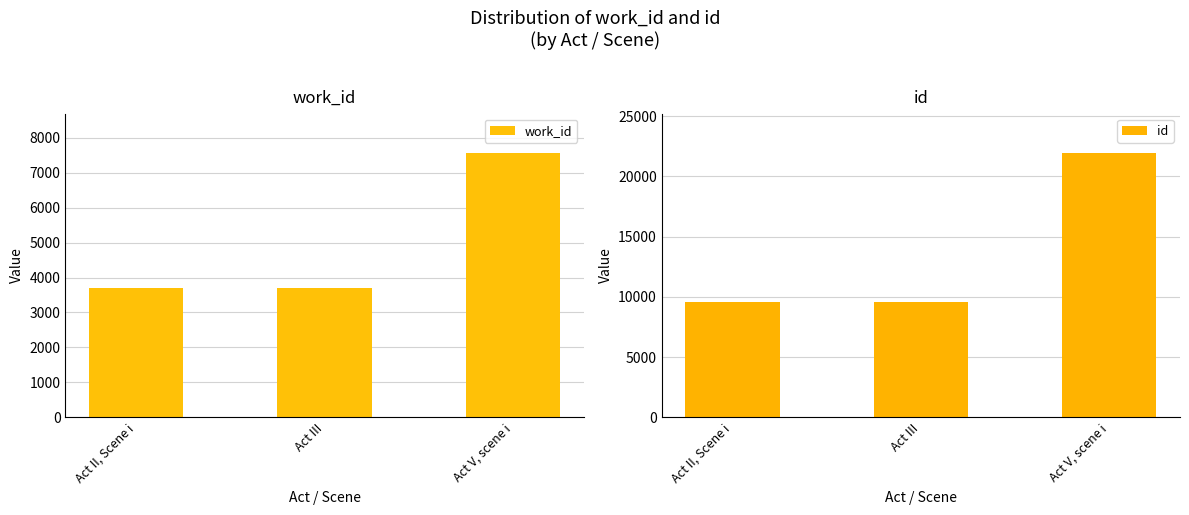

What is the label of the 1st bar from the right?

Act V, scene i